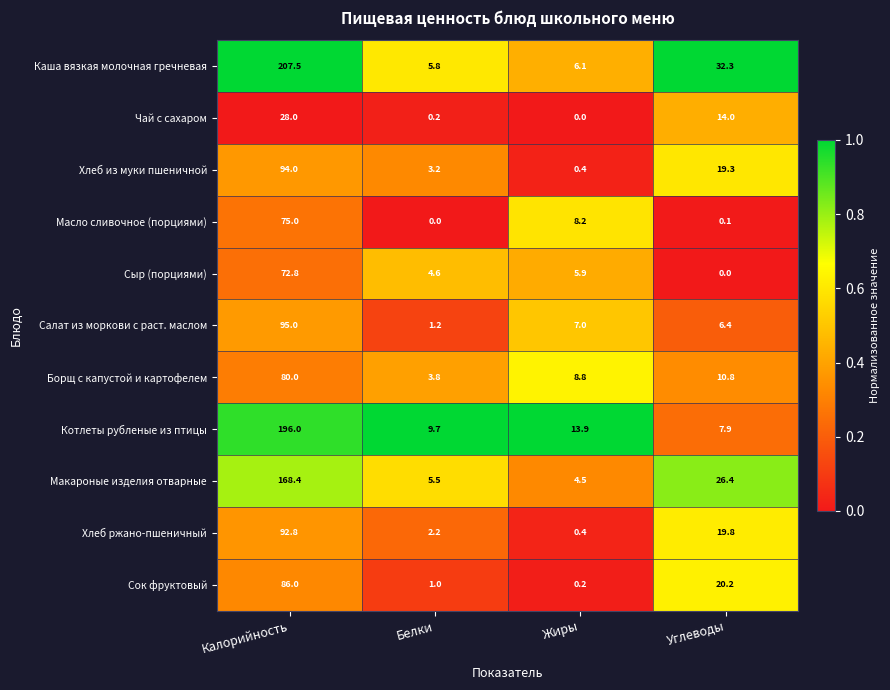

What is the sum of the Сок фруктовый values at Белки and Углеводы?

21.2